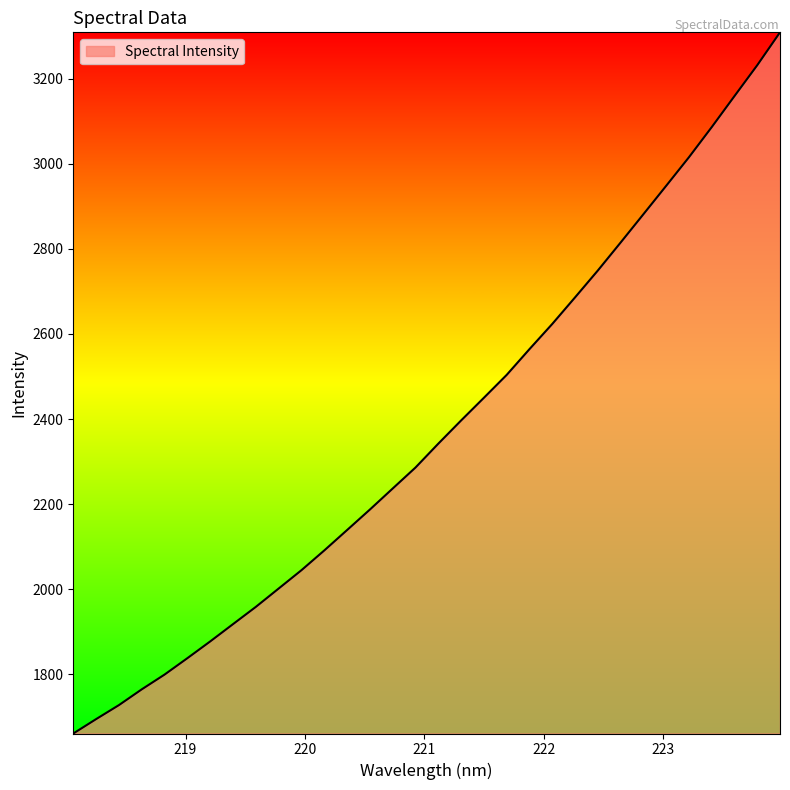

What is the greatest value displayed?

3309.0